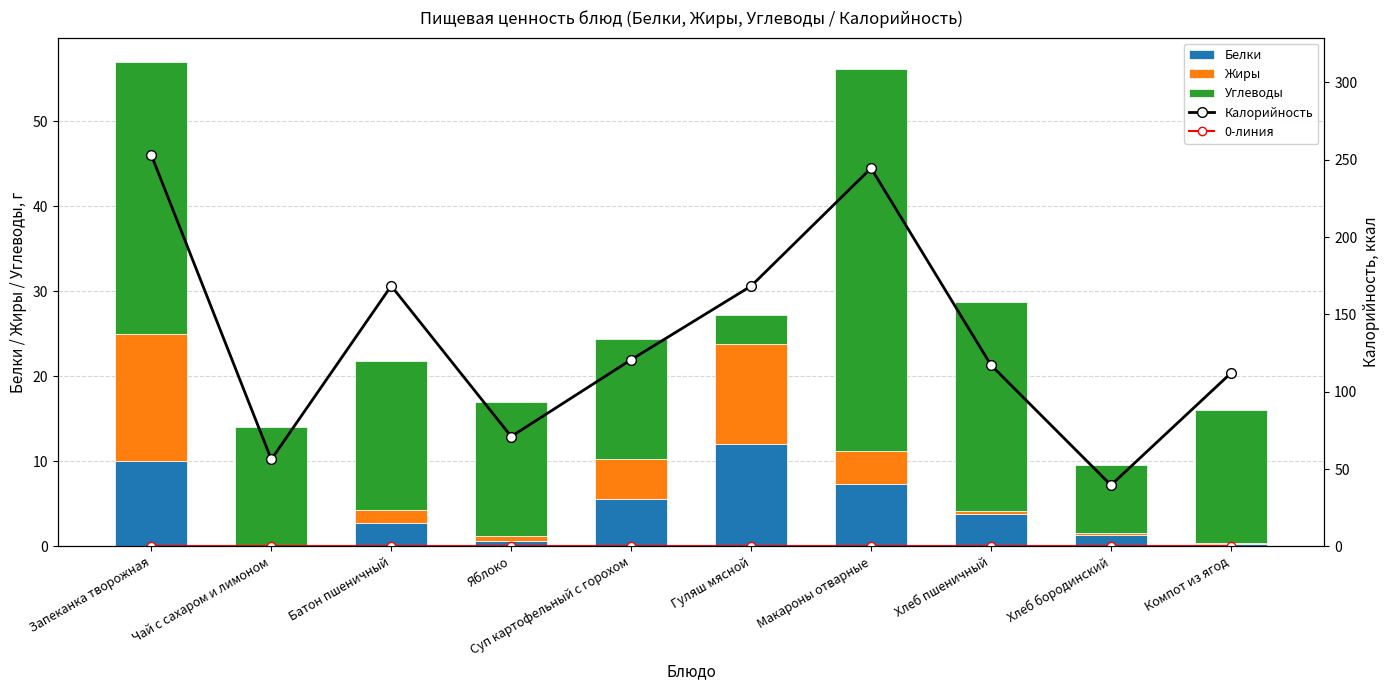

Is the value of Белки at Суп картофельный с горохом greater than the value of Жиры at Макароны отварные?

Yes